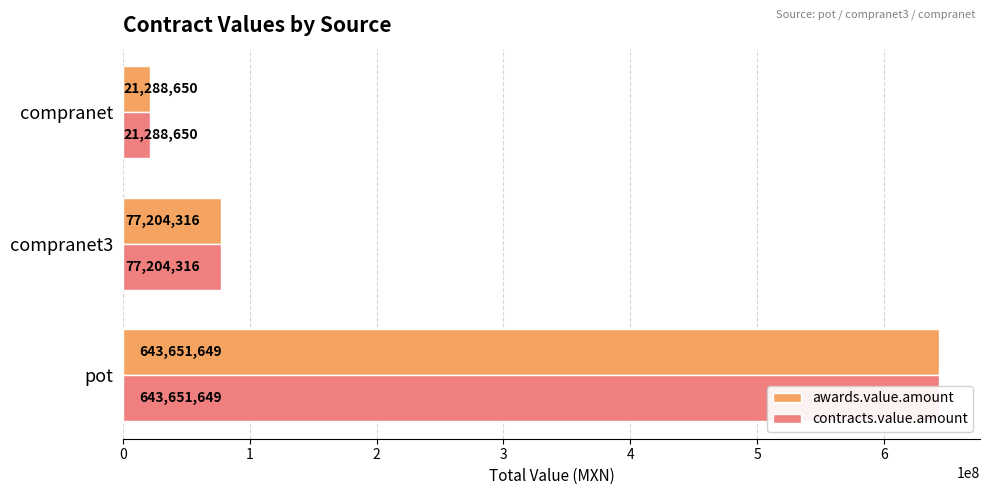

Reading left to right, extract all data points from this chart.

awards.value.amount: 643651649.1	77204316.5	21288650.4
contracts.value.amount: 643651649.1	77204316.5	21288650.4